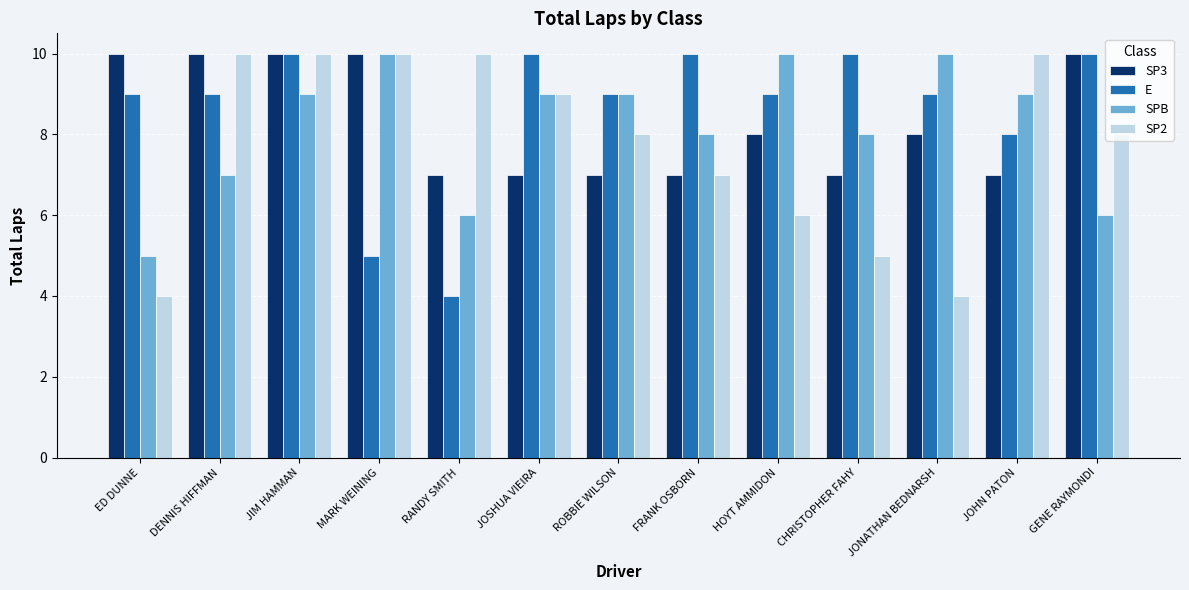

The value of SP2 at CHRISTOPHER FAHY is 5. True or false?

True